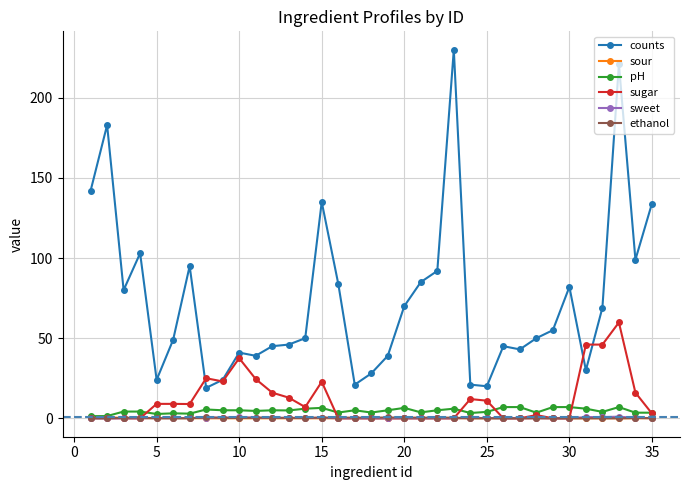

True or false: counts and ethanol cross at least once.

False